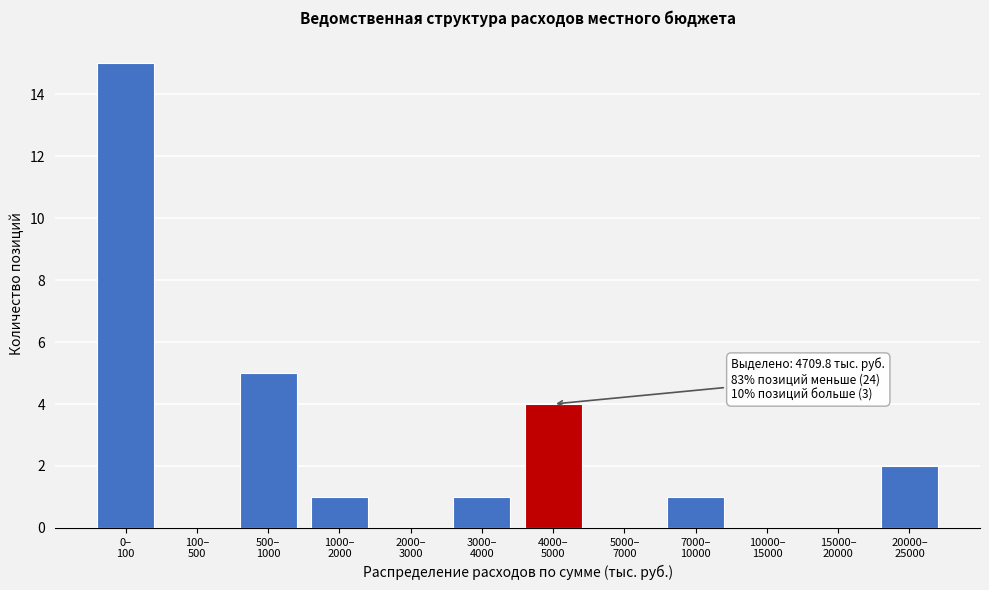

What is the greatest value displayed?

15